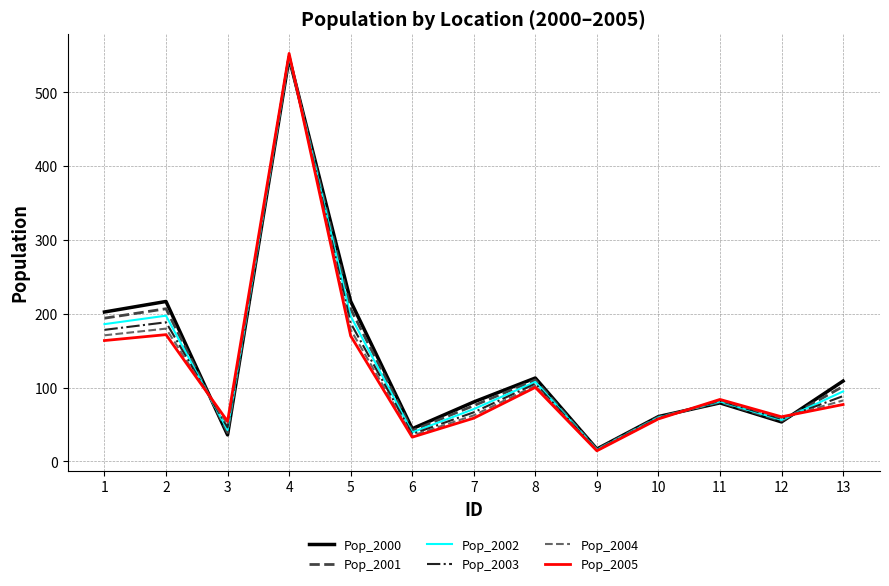

How many values in the Pop_2000 series exceed 80?

7